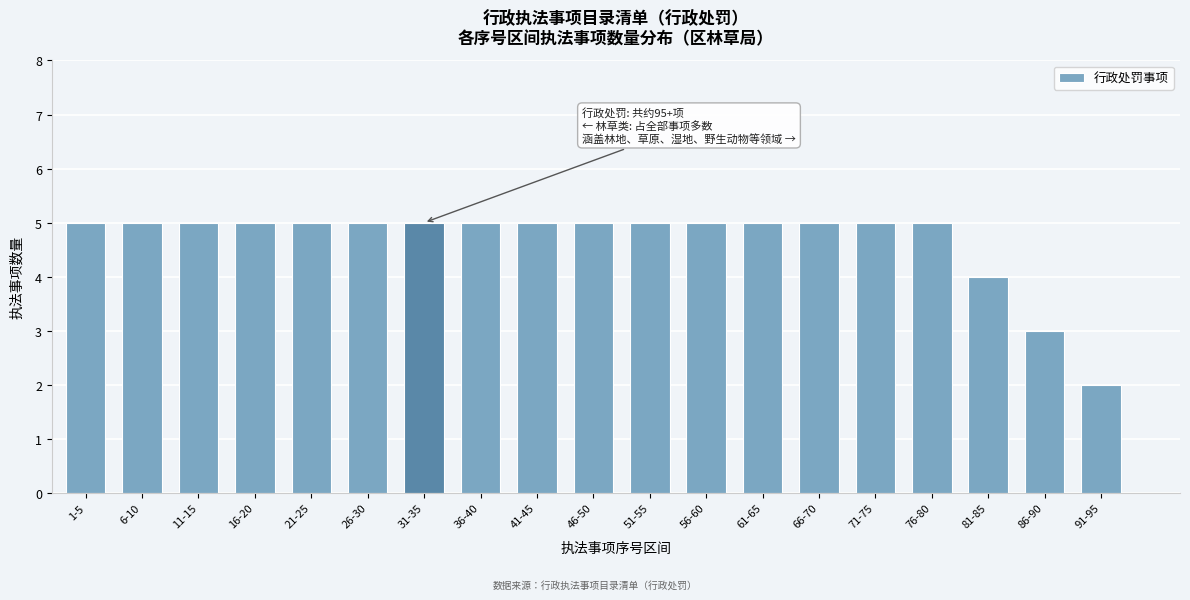

Reading left to right, extract all data points from this chart.

1-5=5	6-10=5	11-15=5	16-20=5	21-25=5	26-30=5	31-35=5	36-40=5	41-45=5	46-50=5	51-55=5	56-60=5	61-65=5	66-70=5	71-75=5	76-80=5	81-85=4	86-90=3	91-95=2